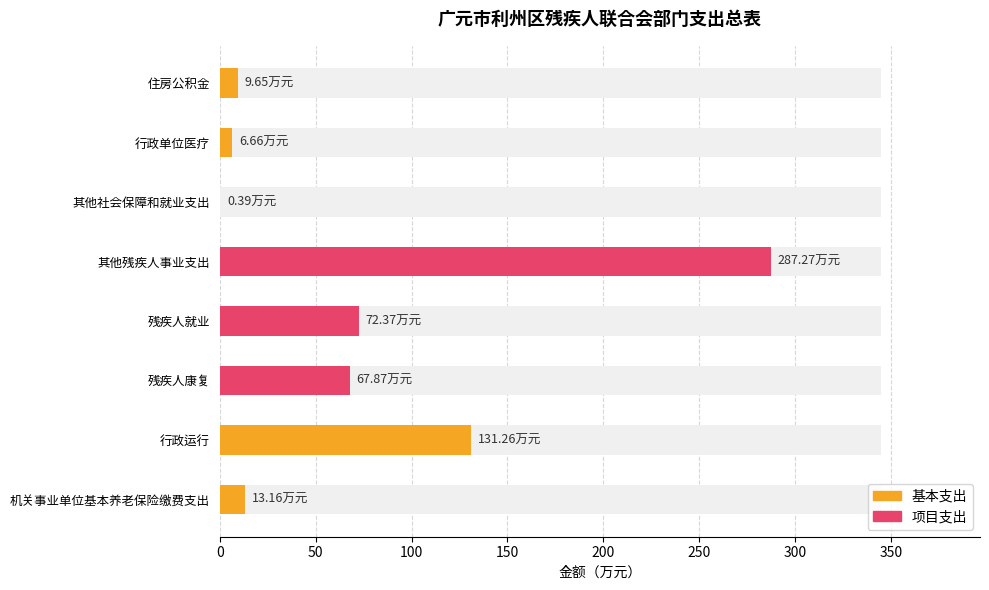

What is the label of the 3rd bar from the left?

残疾人康复